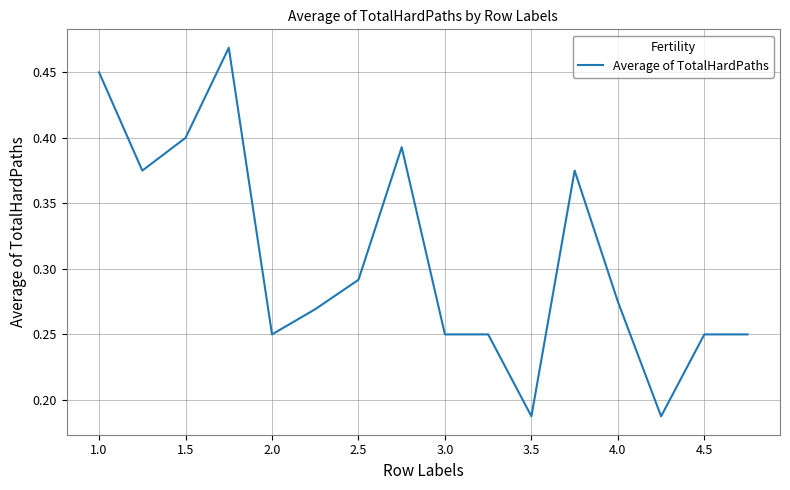

The value at 4.5 is 0.1. True or false?

False